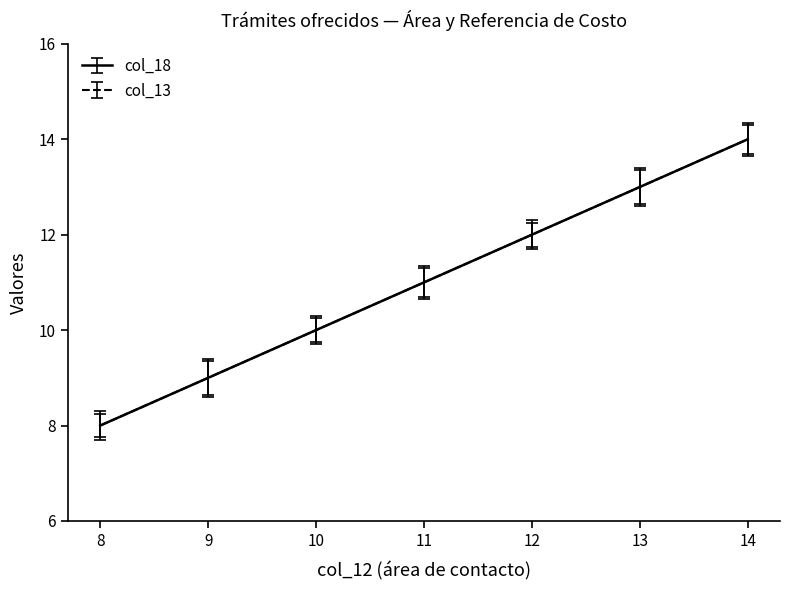

How many lines are shown in the chart?

2